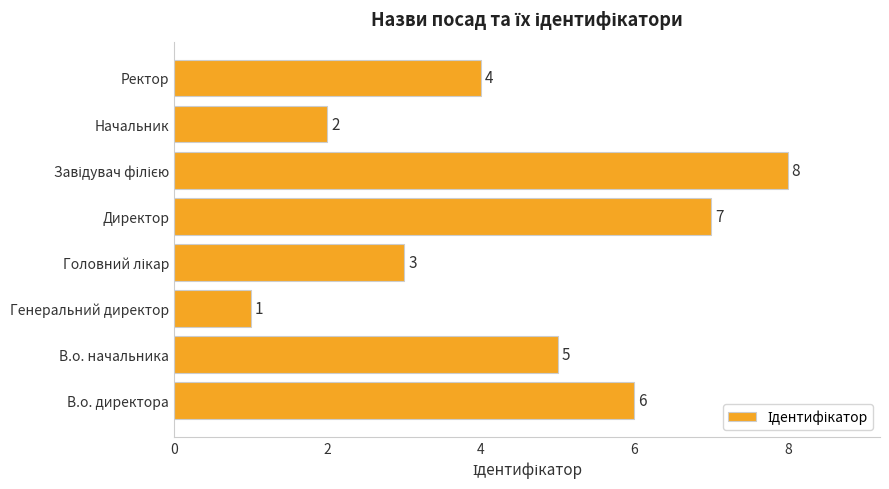

Which category has the lowest value across all series?

Генеральний директор